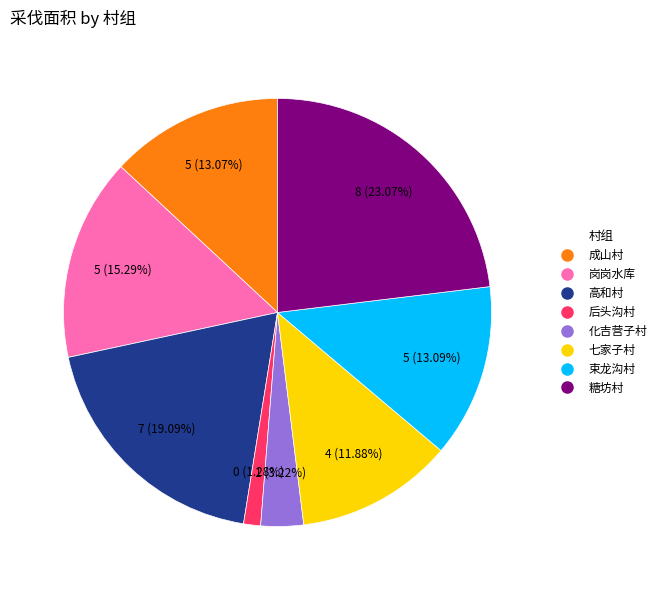

Is there a majority slice in this chart?

No